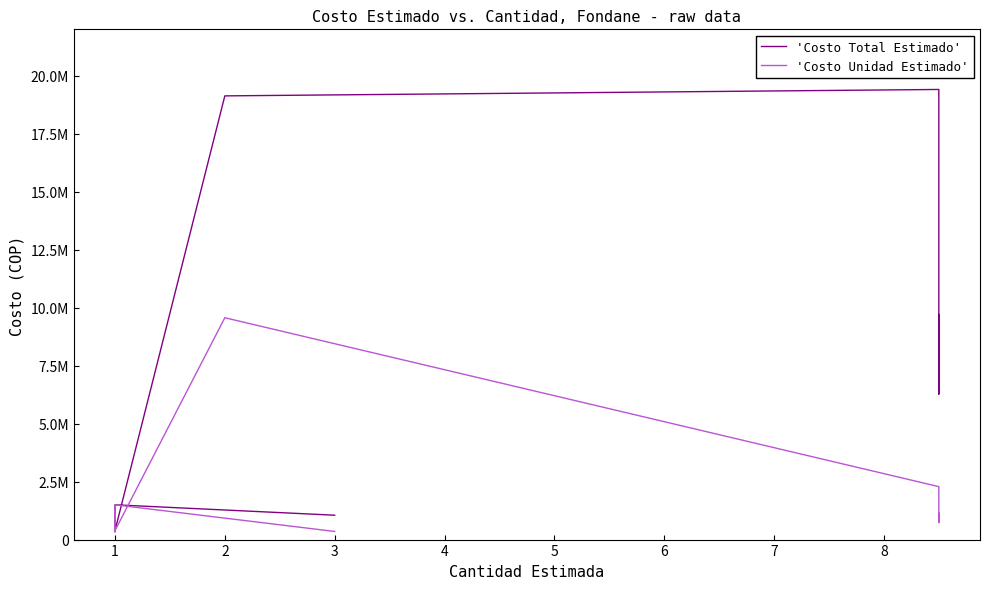

How many values in the 'Costo Unidad Estimado' series are below 739409?

8